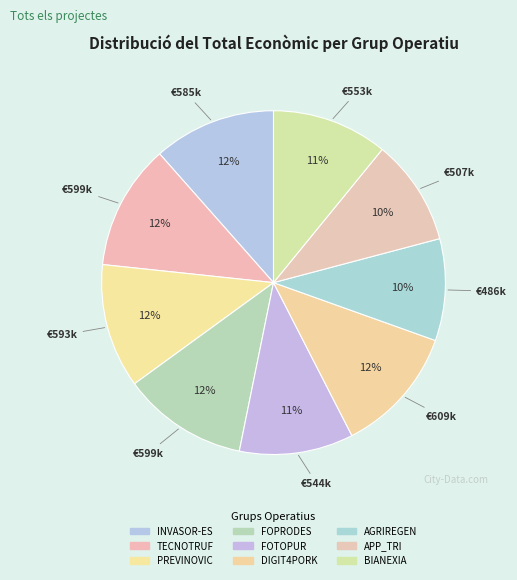

How many segments does this pie chart have?

9